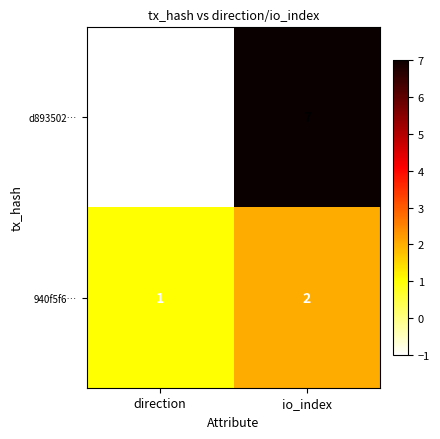

Reading left to right, list all the values displayed in this chart.

d893502…: direction=-1	io_index=7
940f5f6…: direction=1	io_index=2